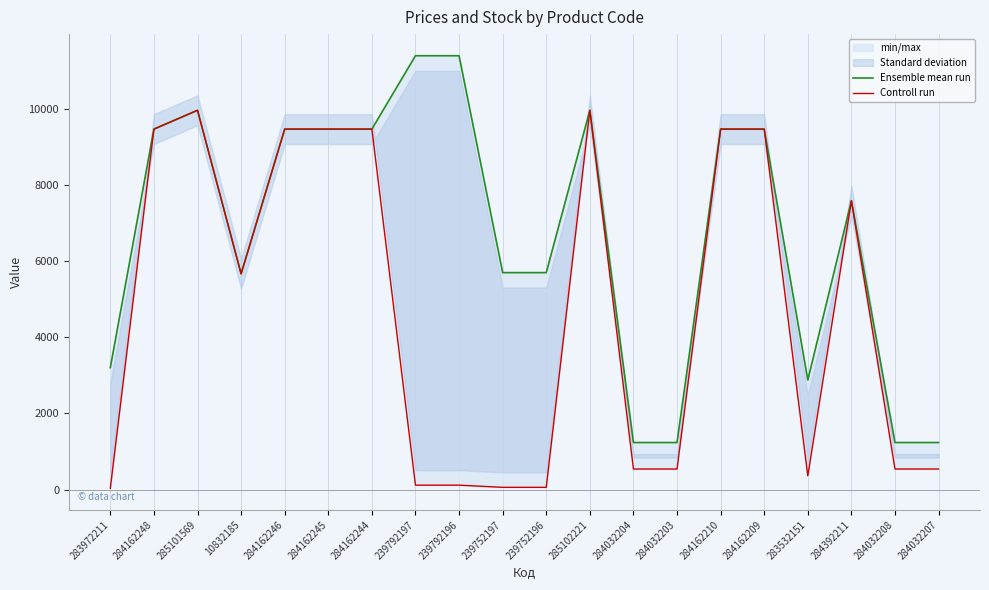

At which category is the sum across all series the highest?

285101569